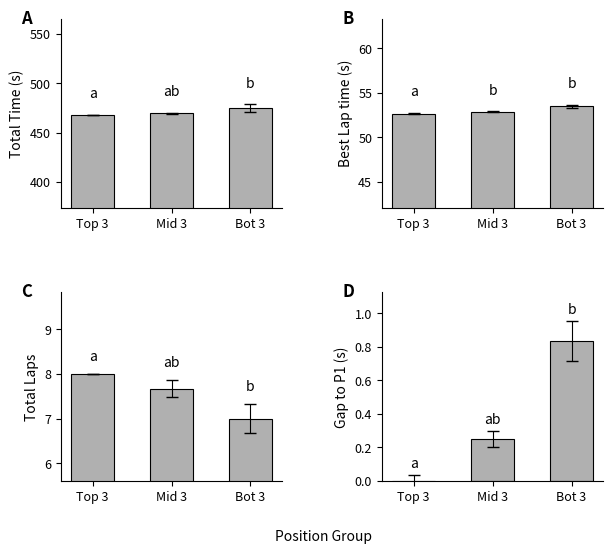

Is it true that Total Time (s) equals 467.7 at Top 3?

True